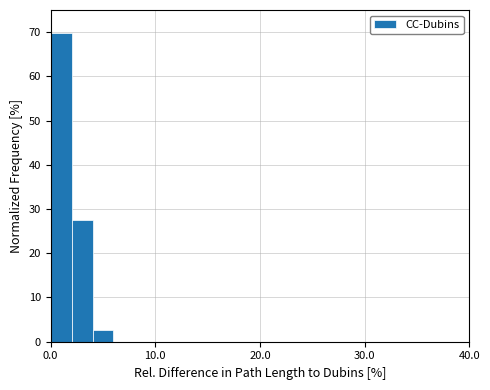

Read against the x-axis, roughly where is the centre of the tallest bar?

1